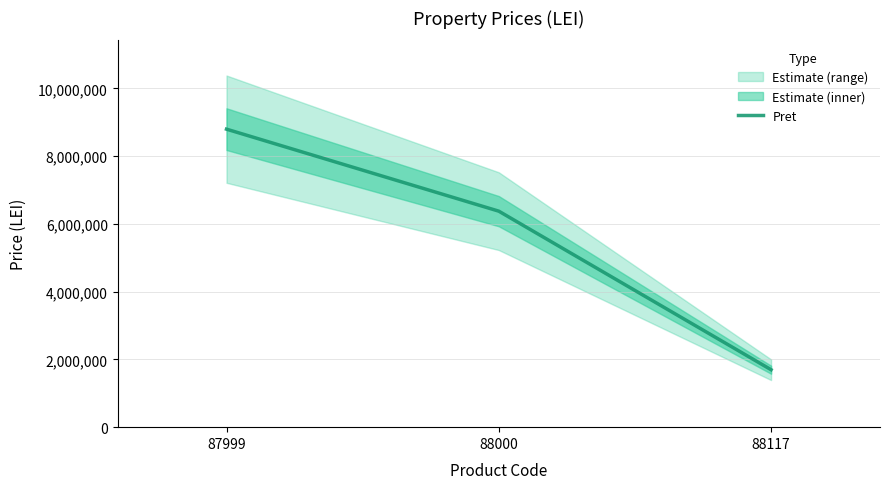

Approximately how many times larger is the value at 88000 compared to 87999?

0.7